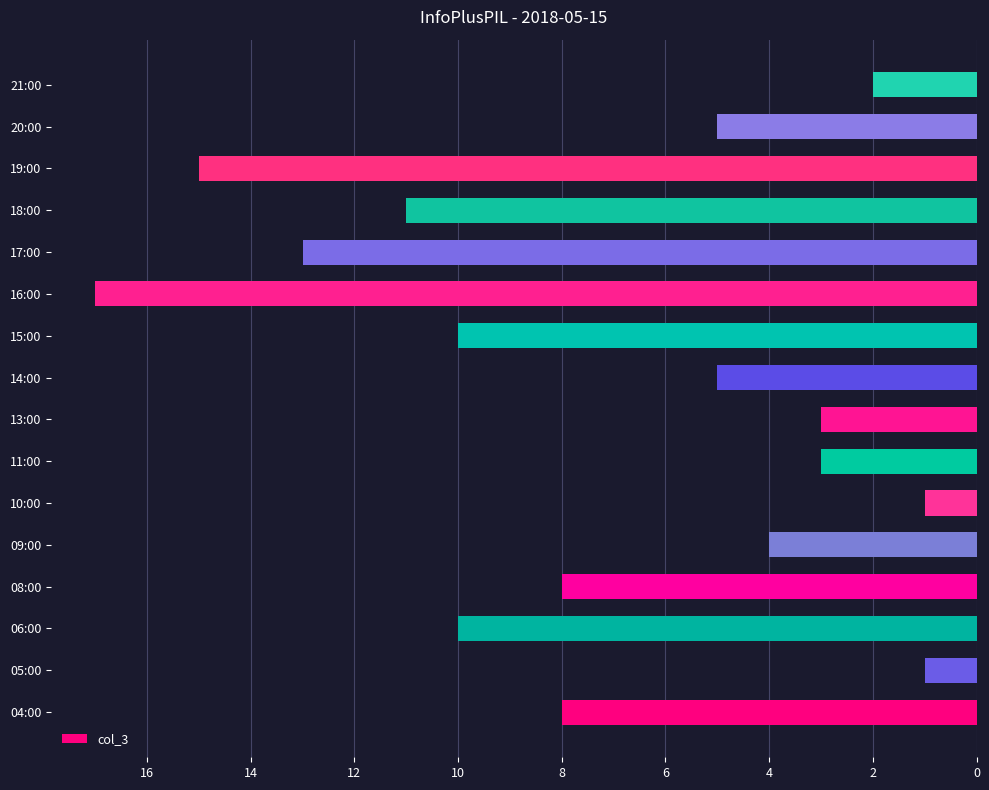

True or false: the data shows 11 at 08:00.

False